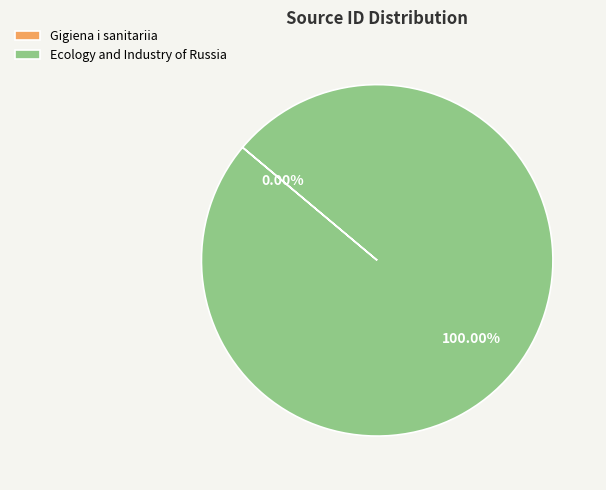

What is the largest slice in the pie chart?

Ecology and Industry of Russia